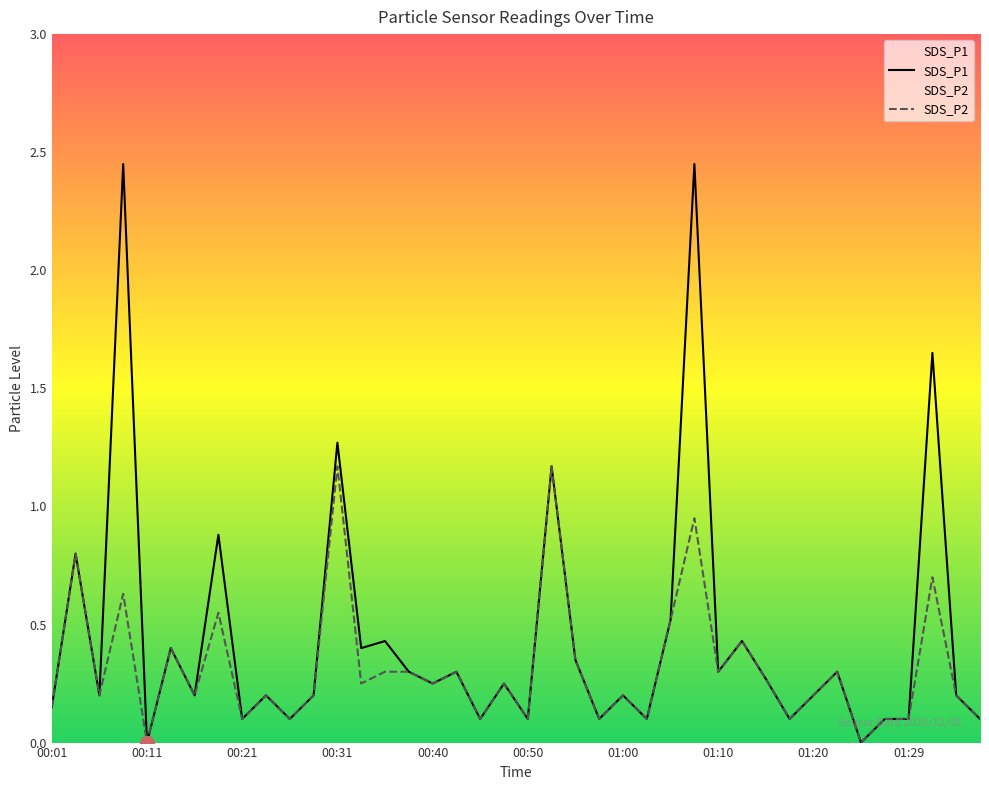

How many lines are shown in the chart?

2